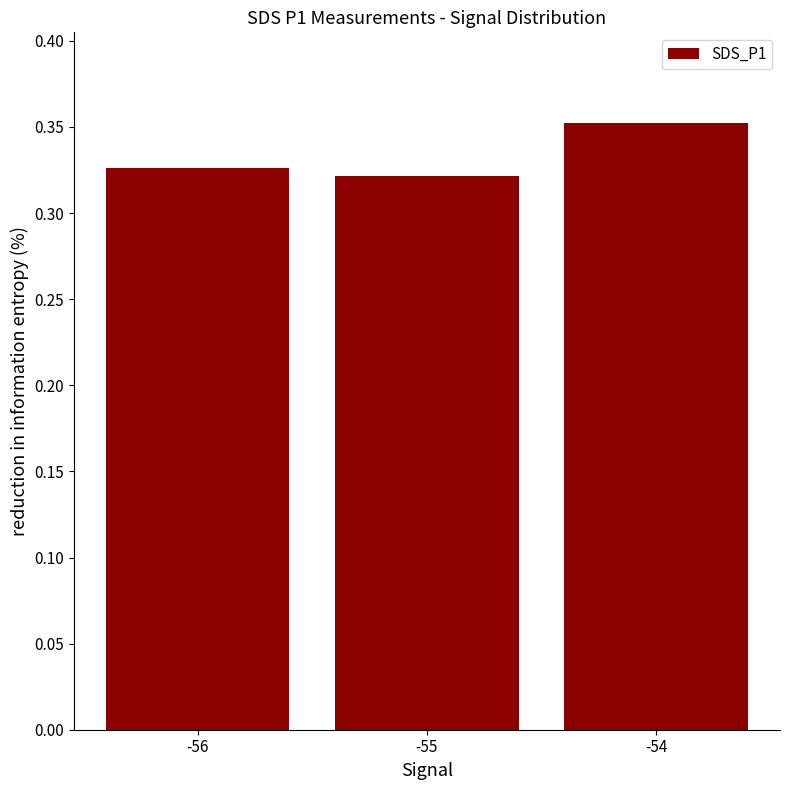

Does the chart contain any negative values?

No